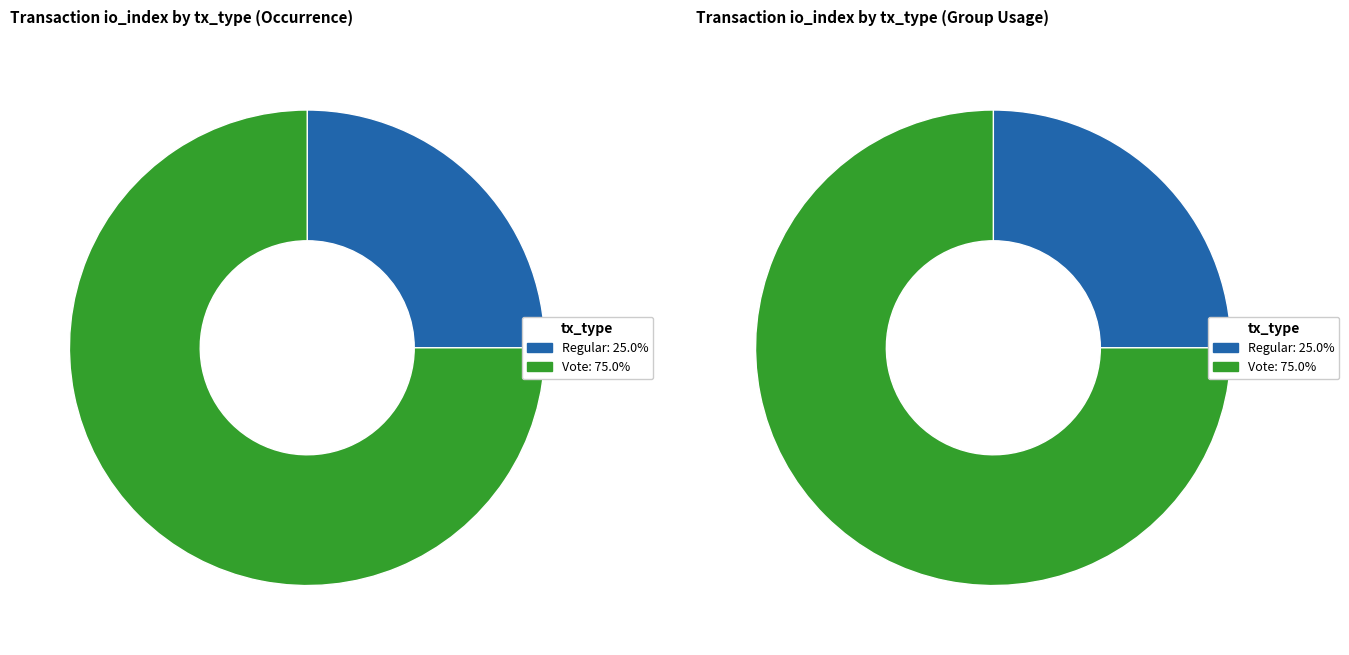

To the nearest percent, what portion does Regular represent?

25%